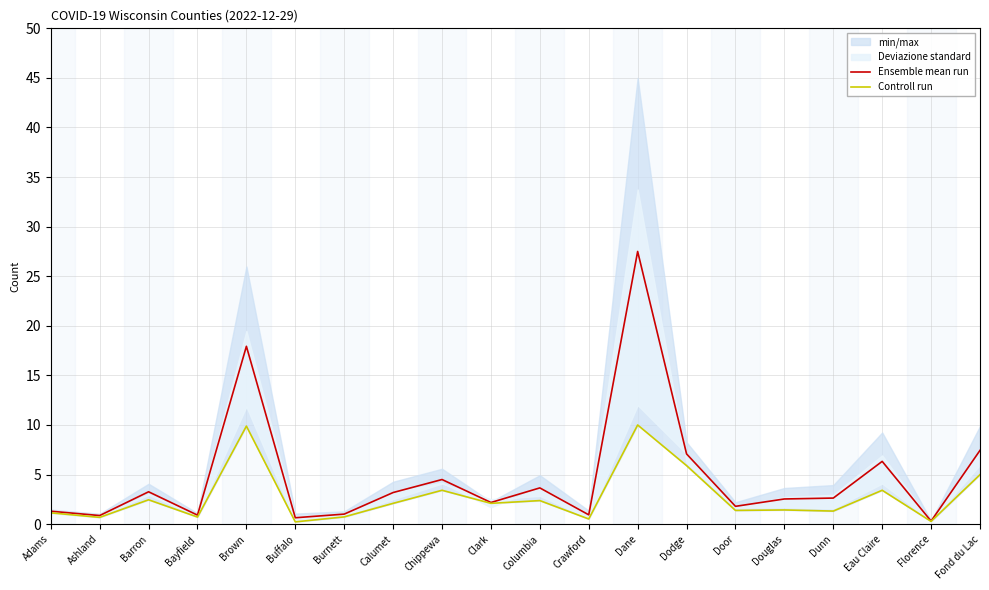

True or false: Controll run and Ensemble mean run intersect in this chart.

False